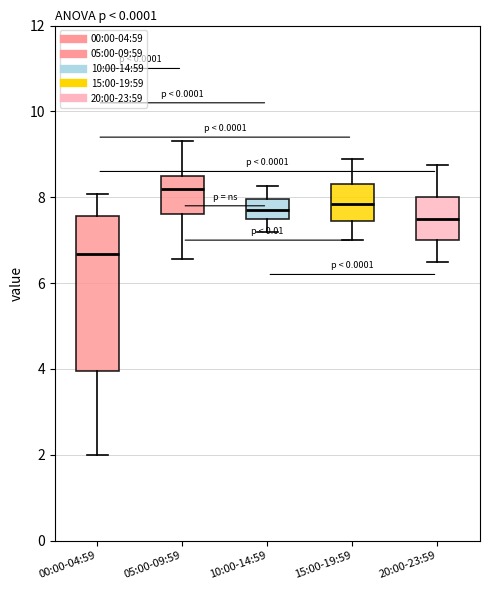

Reading left to right, transcribe this box plot: for each box, give where its median line is, the range the box spans, and where its two whiskers end, as read against the y-axis. The values are not printed on the chart, so give them approximately, as read against the axis.

00:00-04:59: median 6.6, box 4.0 to 7.6, whiskers 2.0 to 8.0
05:00-09:59: median 8.2, box 7.6 to 8.6, whiskers 6.6 to 9.4
10:00-14:59: median 7.8, box 7.6 to 8.0, whiskers 7.2 to 8.2
15:00-19:59: median 7.8, box 7.4 to 8.4, whiskers 7.0 to 9.0
20:00-23:59: median 7.6, box 7.0 to 8.0, whiskers 6.6 to 8.8